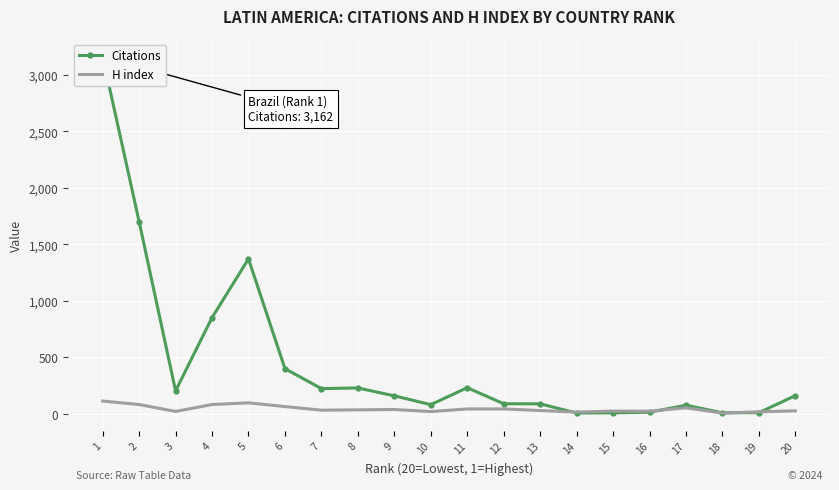

What is the difference between the highest and lowest values at 11?

188